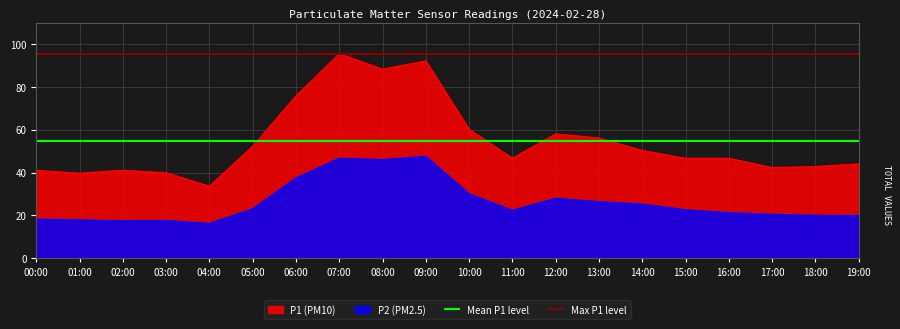

What is the greatest value displayed?

95.6